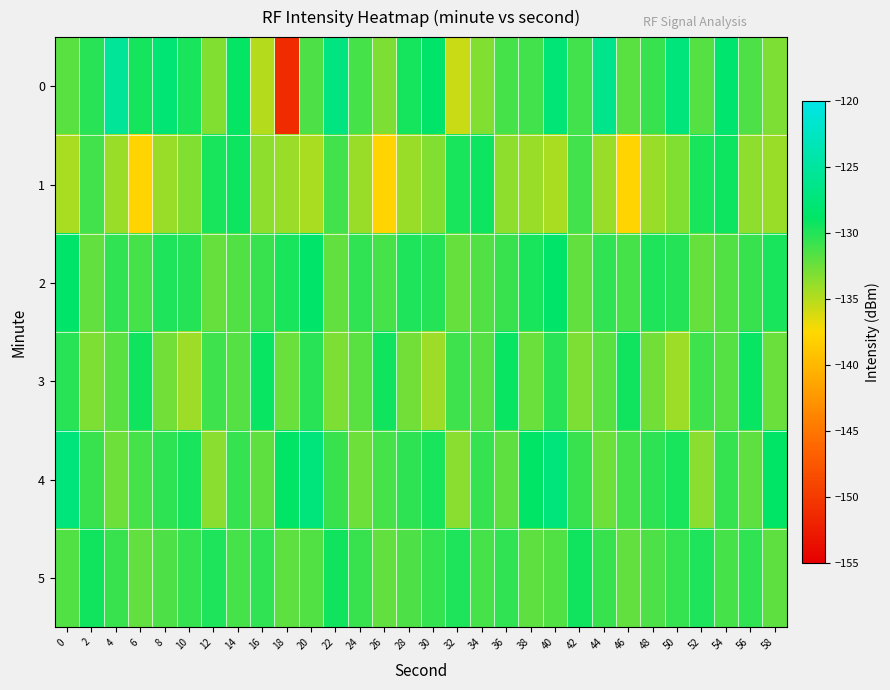

How many series are shown in this chart?

6